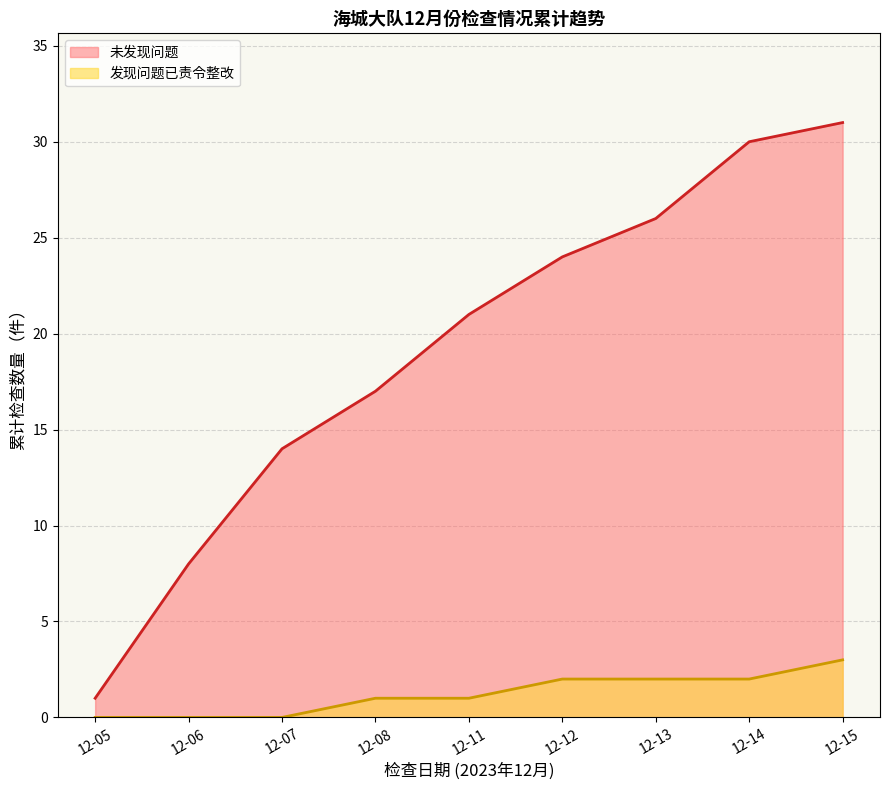

List the labels in order of 未发现问题 value, smallest first.

12-05, 12-06, 12-07, 12-08, 12-11, 12-12, 12-13, 12-14, 12-15